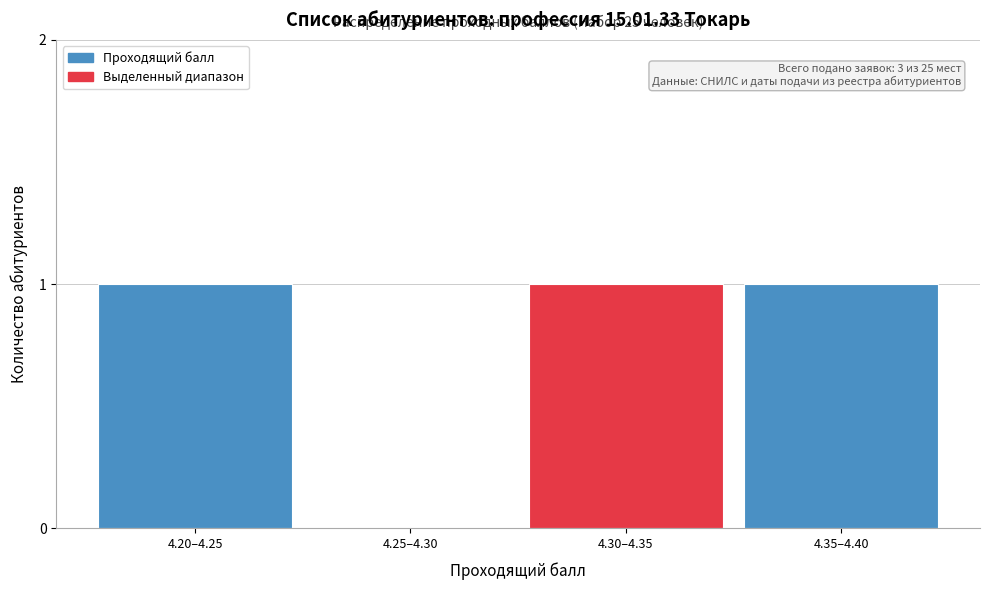

Reading left to right, extract all data points from this chart.

4.20–4.25=1	4.25–4.30=0	4.30–4.35=1	4.35–4.40=1